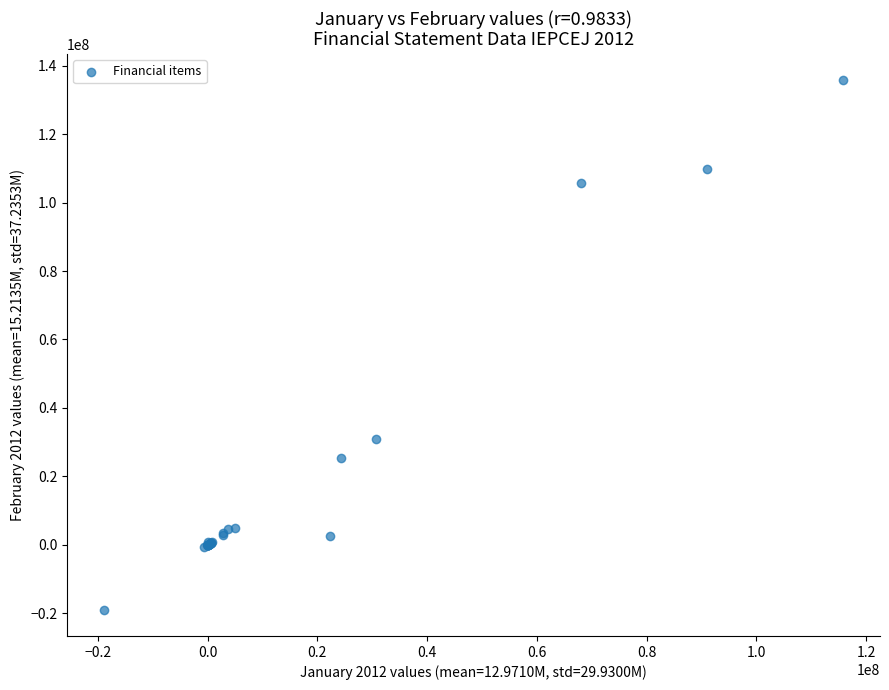

What Y value in the scatter plot is closest to 58422999?

30961226.1